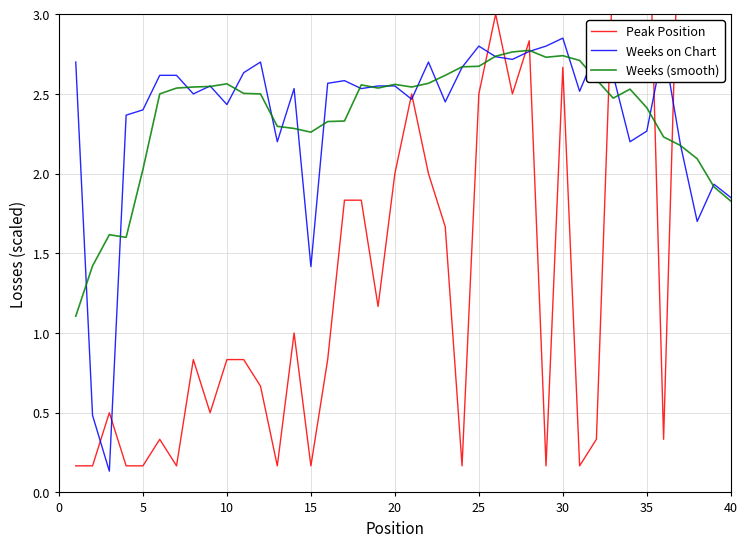

The value of Weeks (smooth) at 5 is 2.0. True or false?

True